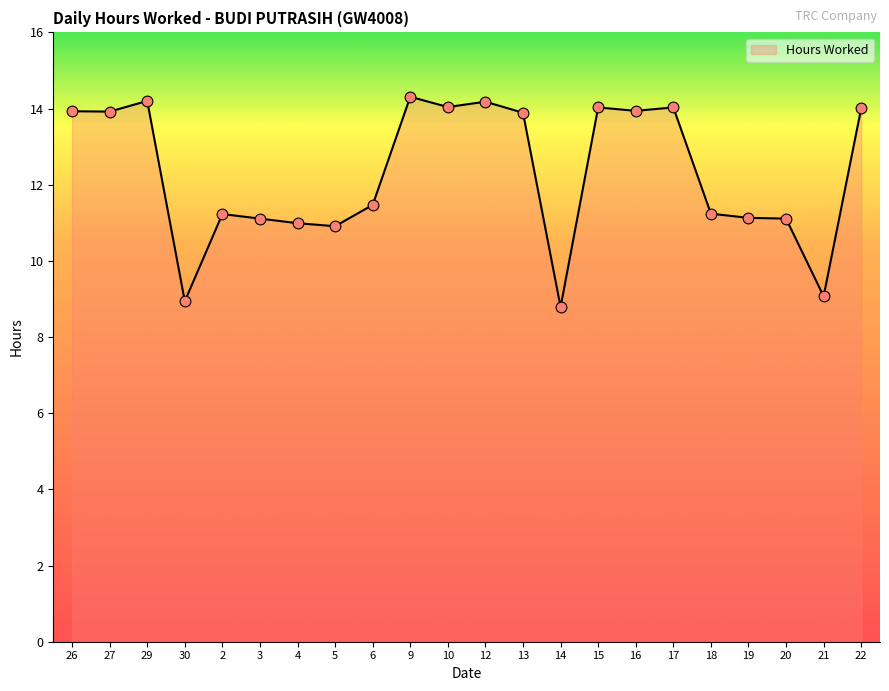

What is the change in value from 5 to 9?

+3.4